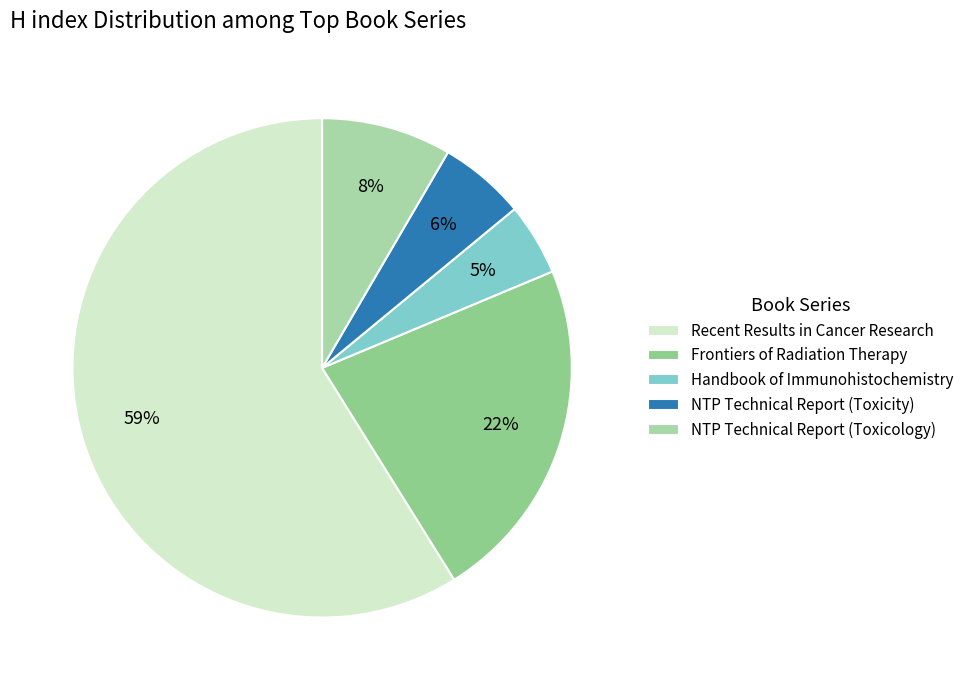

What is the majority slice?

Recent Results in Cancer Research